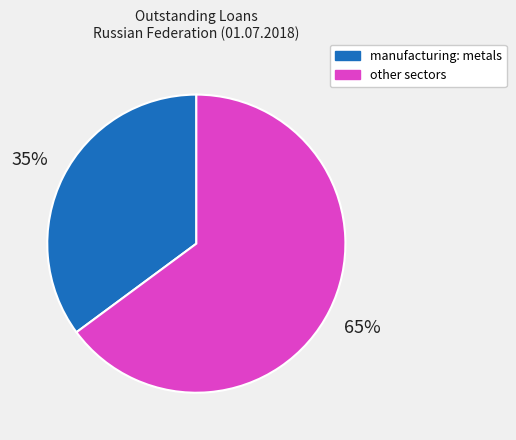

Which slice is the largest?

other sectors